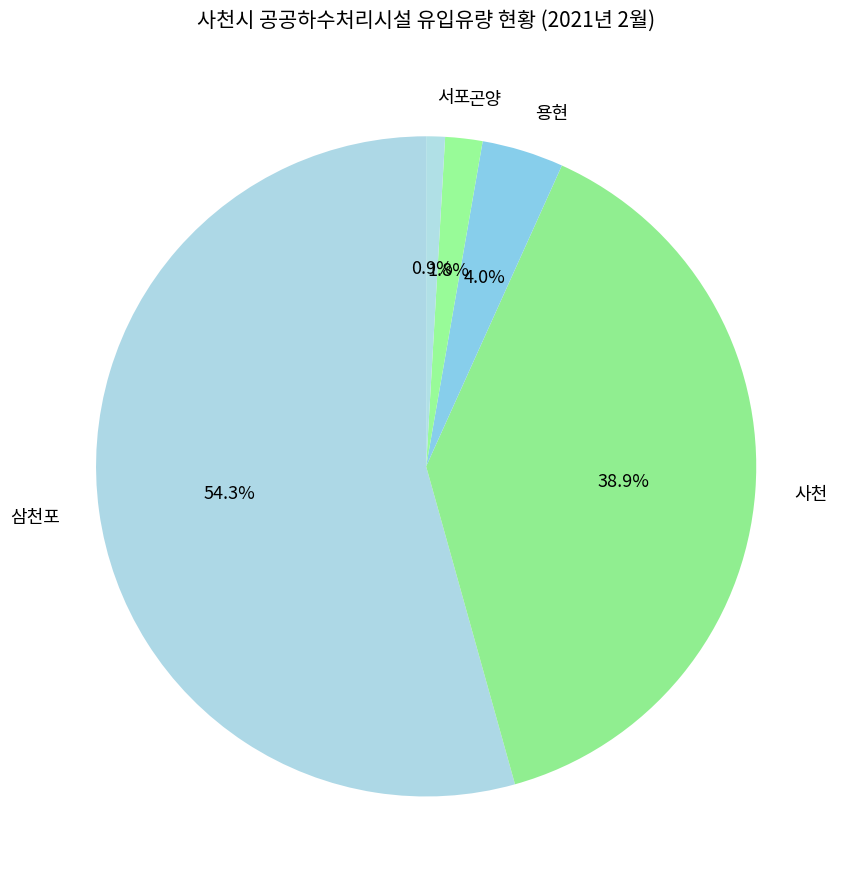

Is it true that 용현 is 4% of the pie?

True